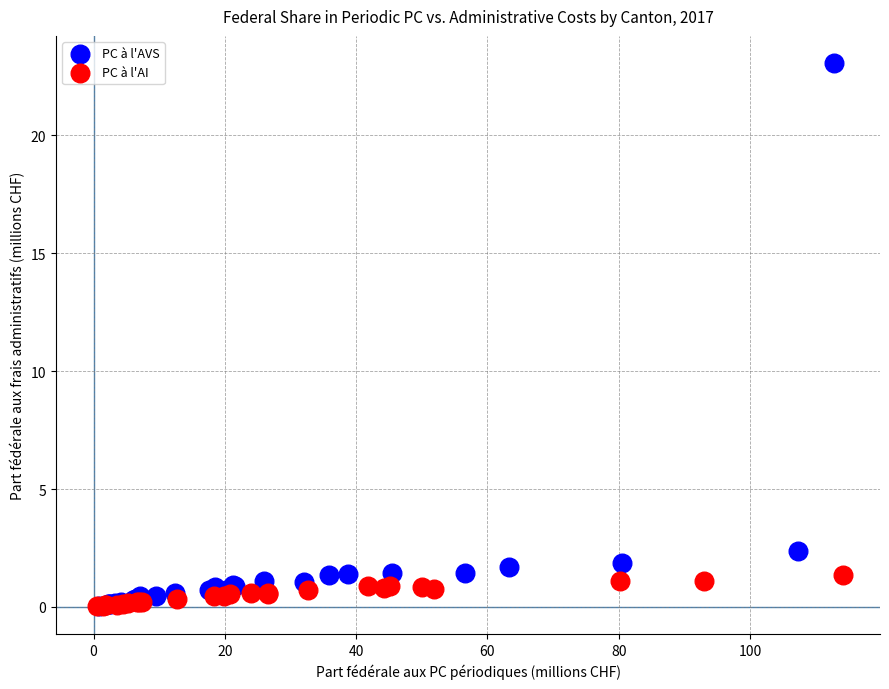

Which series has the widest spread of Y values?

PC à l'AVS